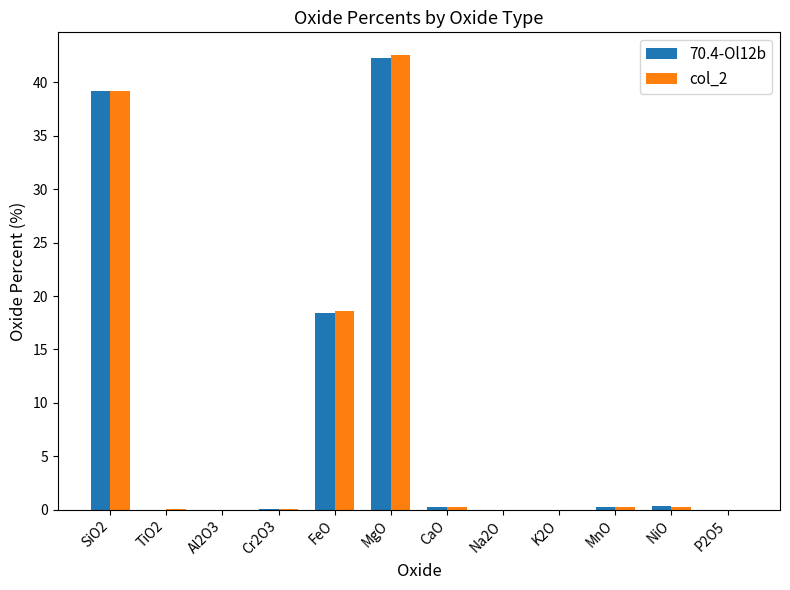

What is the maximum value for 70.4-Ol12b?

42.3